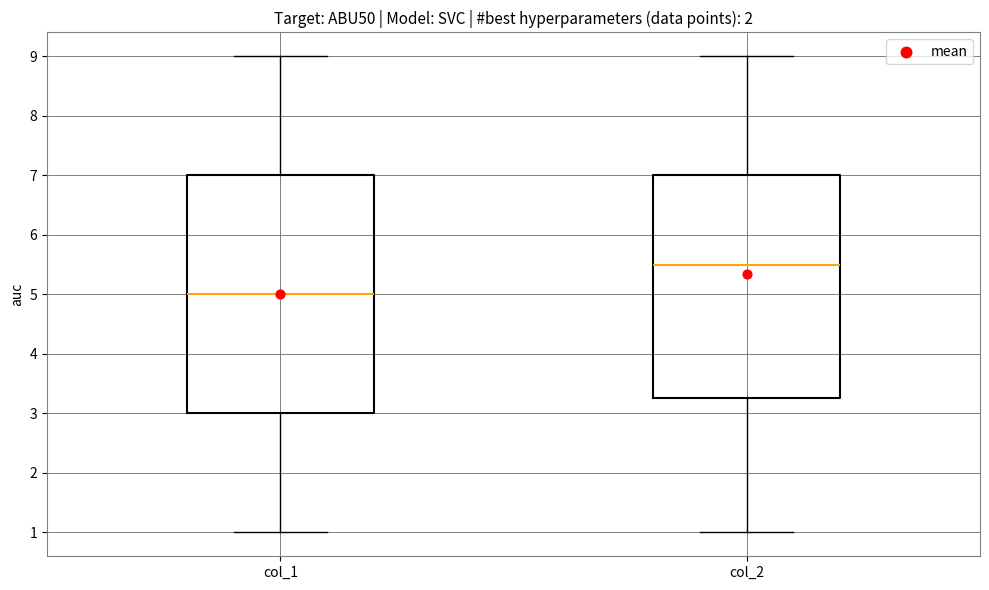

Which box has the highest median line?

col_2